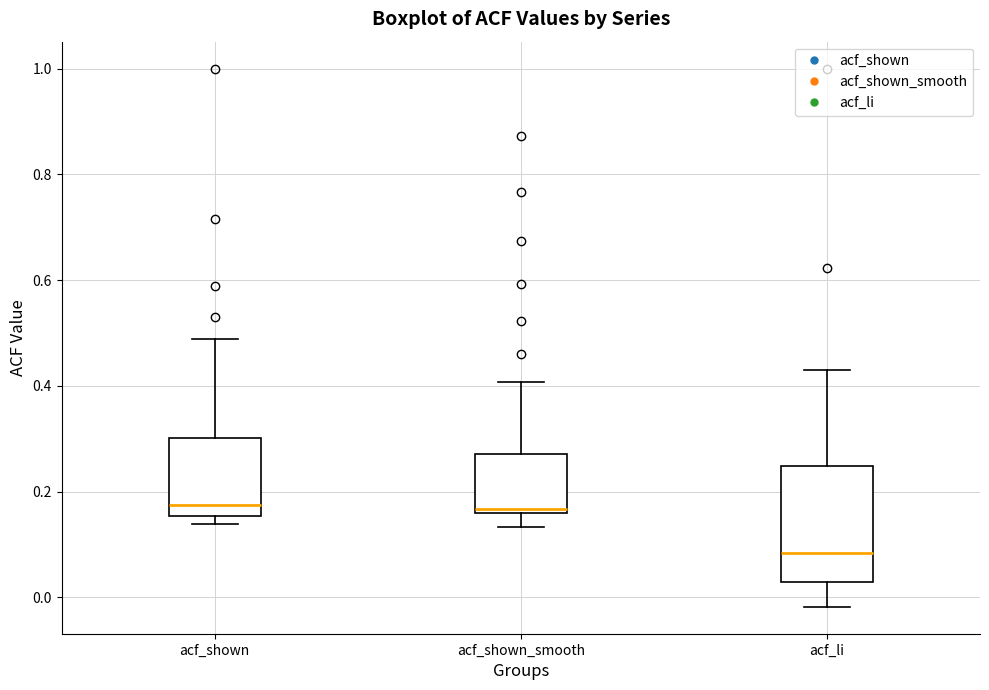

Which box's median line is the lowest?

acf_li